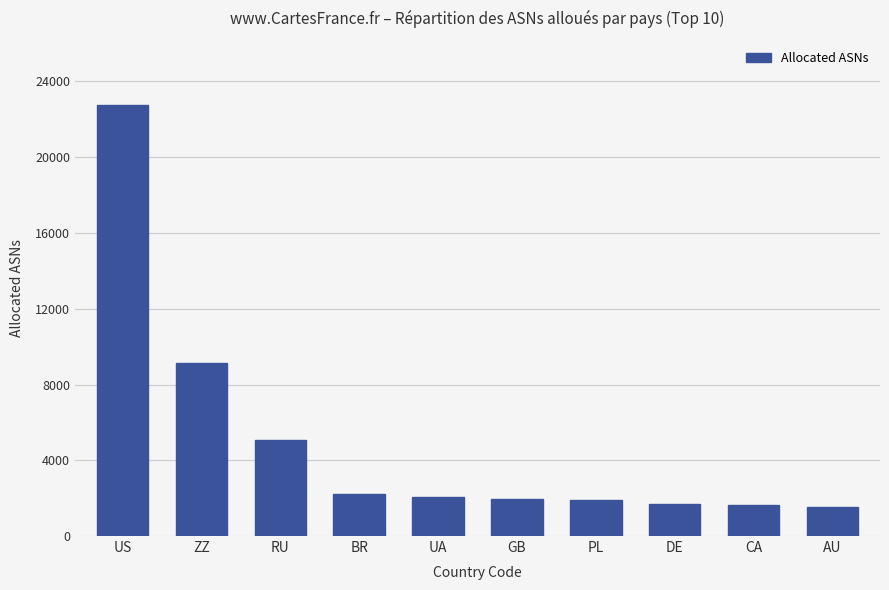

Approximately how many times larger is the value at US compared to CA?

13.8